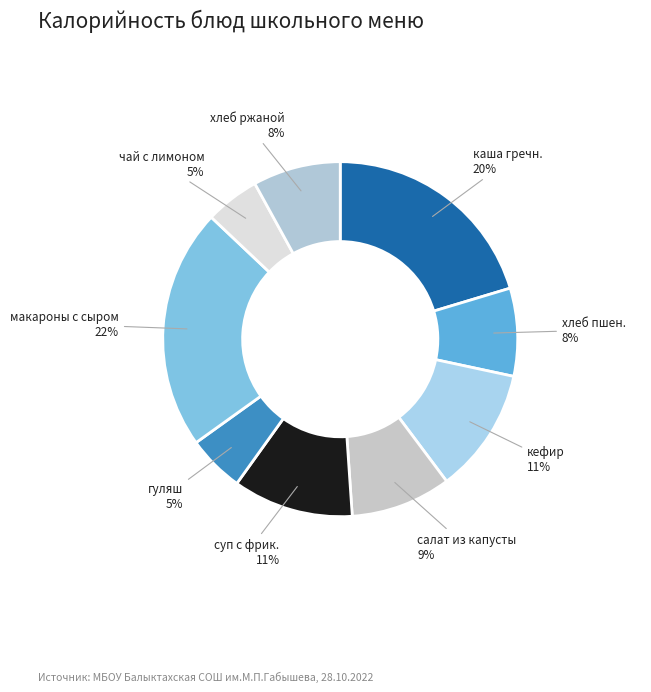

Combined, do гуляш and хлеб ржаной account for over 50%?

No